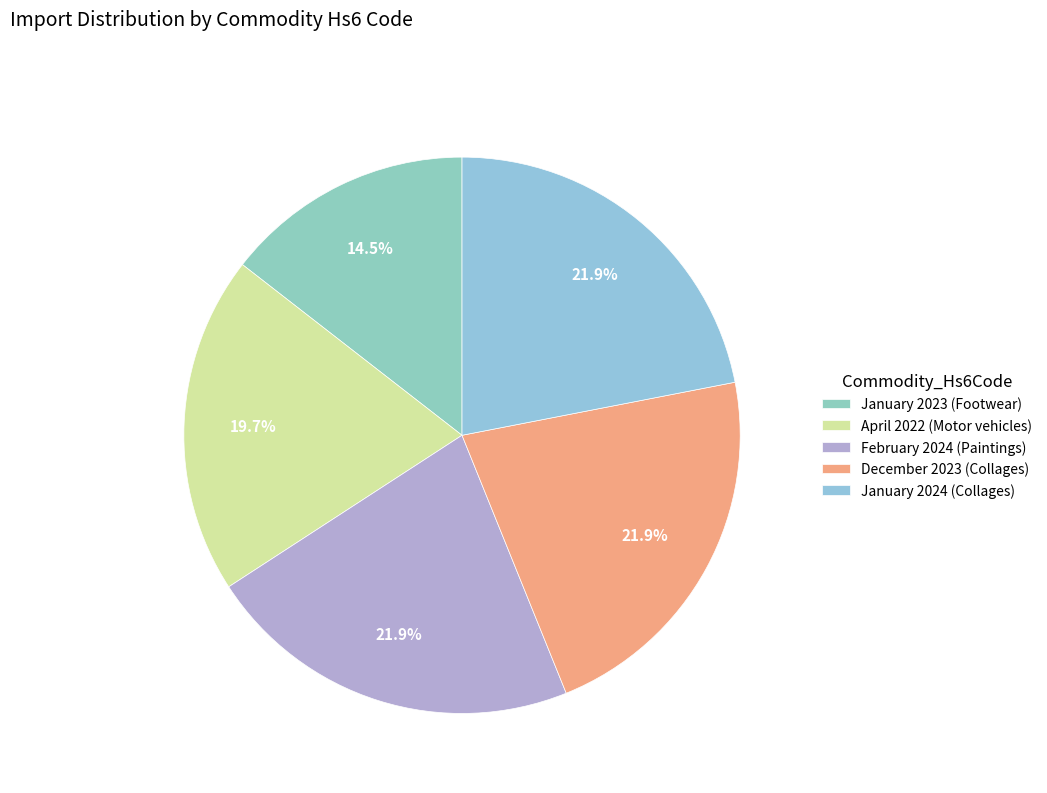

Between February 2024 (Paintings) and January 2024 (Collages), which is larger?

January 2024 (Collages)